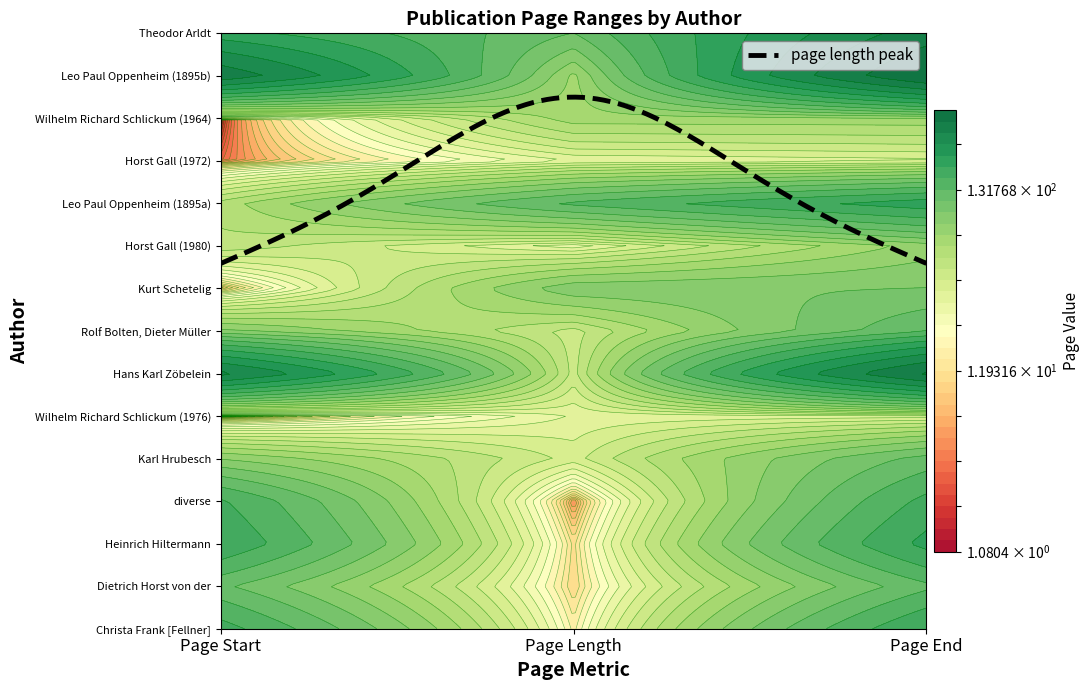

The Leo Paul Oppenheim (1895b) series shows 309 at 0. True or false?

True